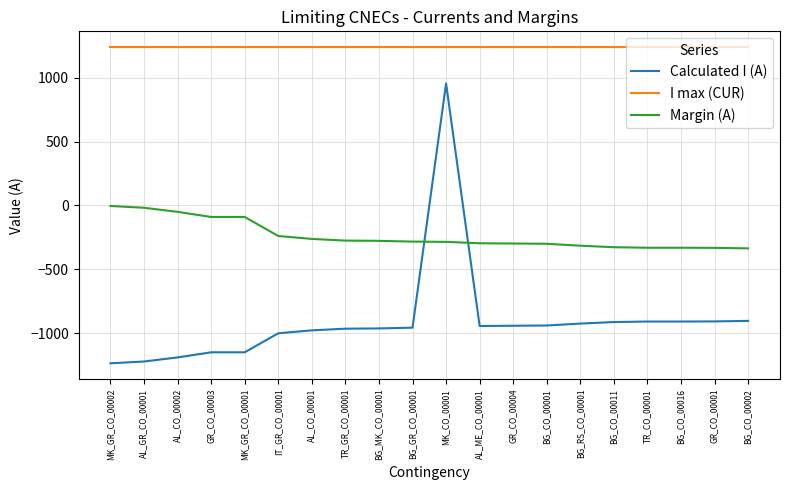

The Calculated I (A) series shows -1236 at MK_GR_CO_00002. True or false?

True